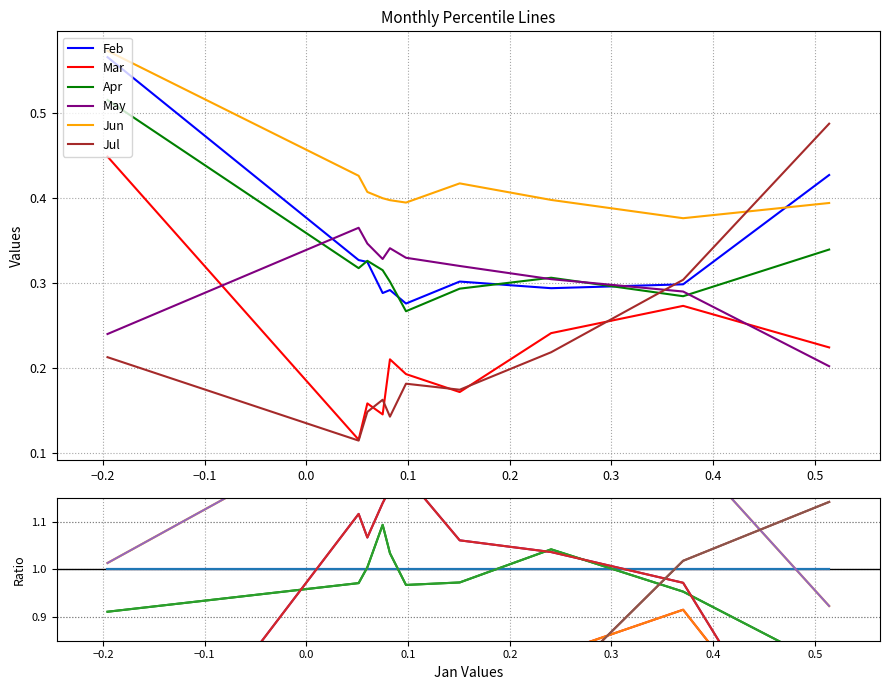

At 0.3, list the series in order from largest to smallest.

Jun, May, Feb, Apr, Jul, Mar